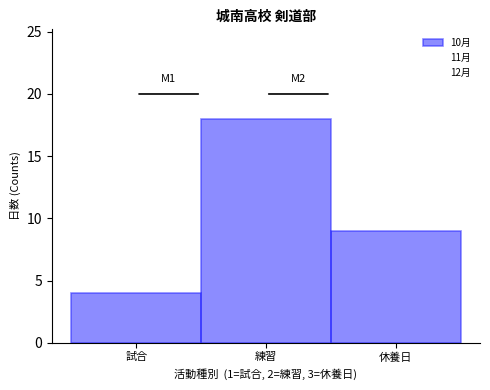

Reading right to left, transcribe all the data shown in this chart.

9	18	4